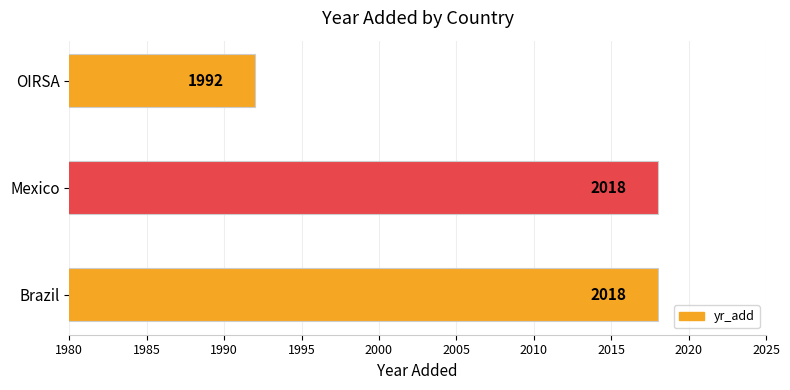

The chart shows a value of 2018 at Brazil. True or false?

True